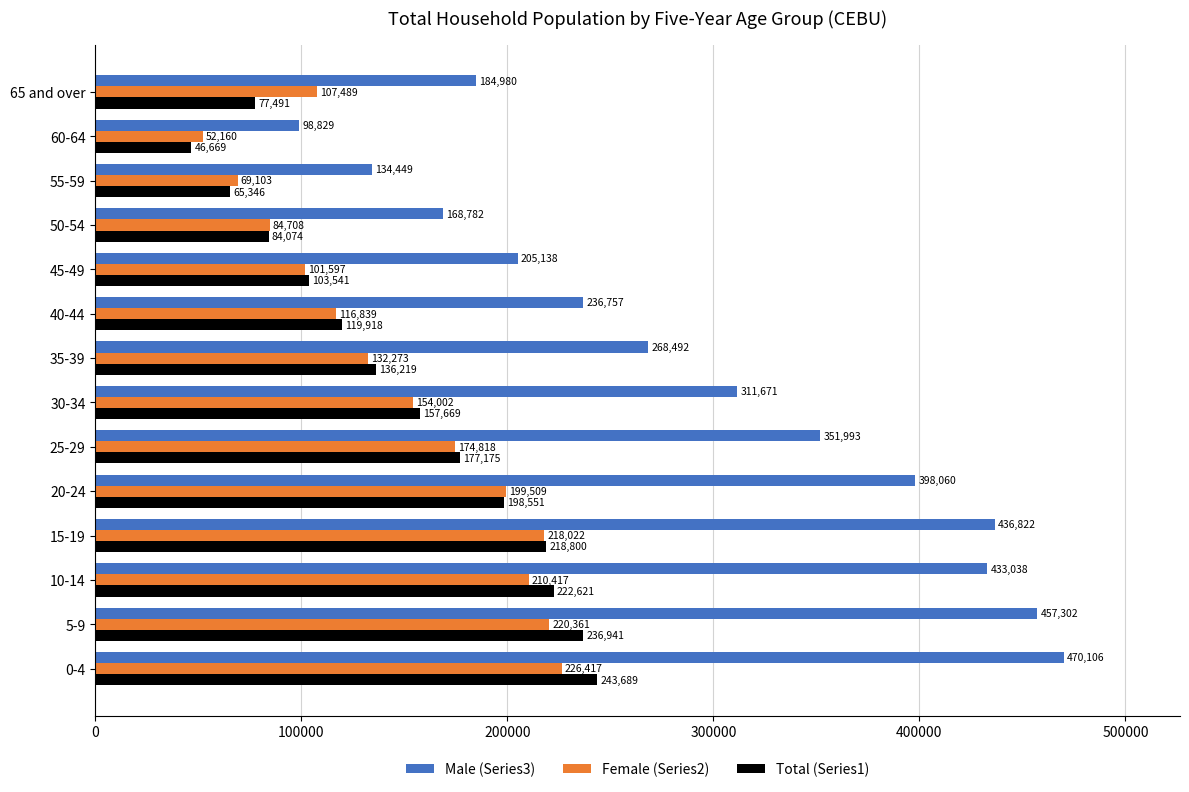

At which category is the sum across all series the highest?

0-4